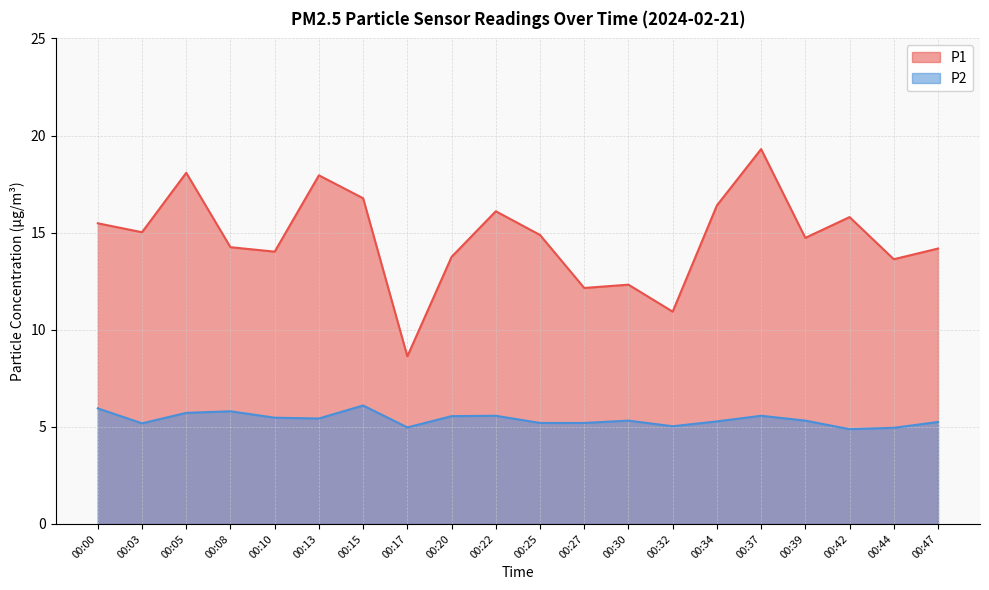

What is the value of the P2 point at the 6th from the left?

5.4